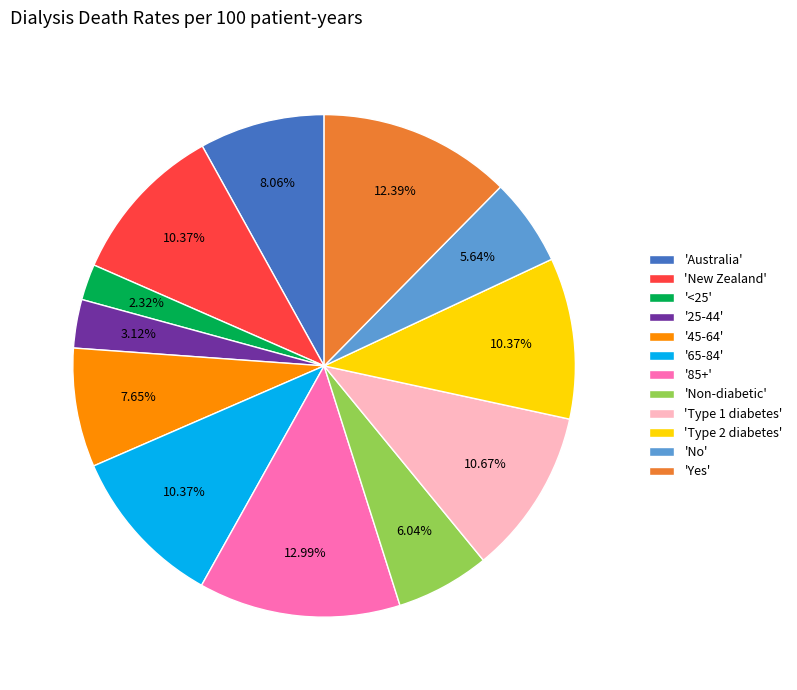

Is 'New Zealand' the majority of the pie?

No